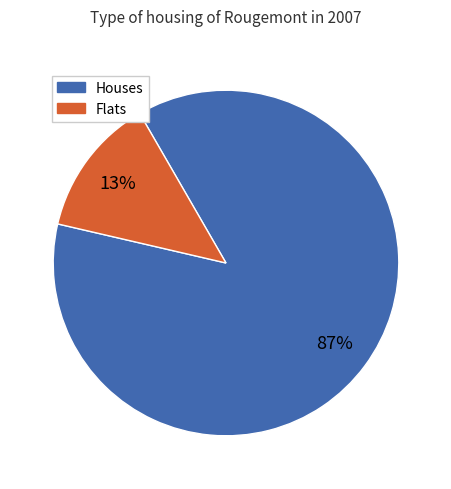

Does any single category account for the majority?

Yes